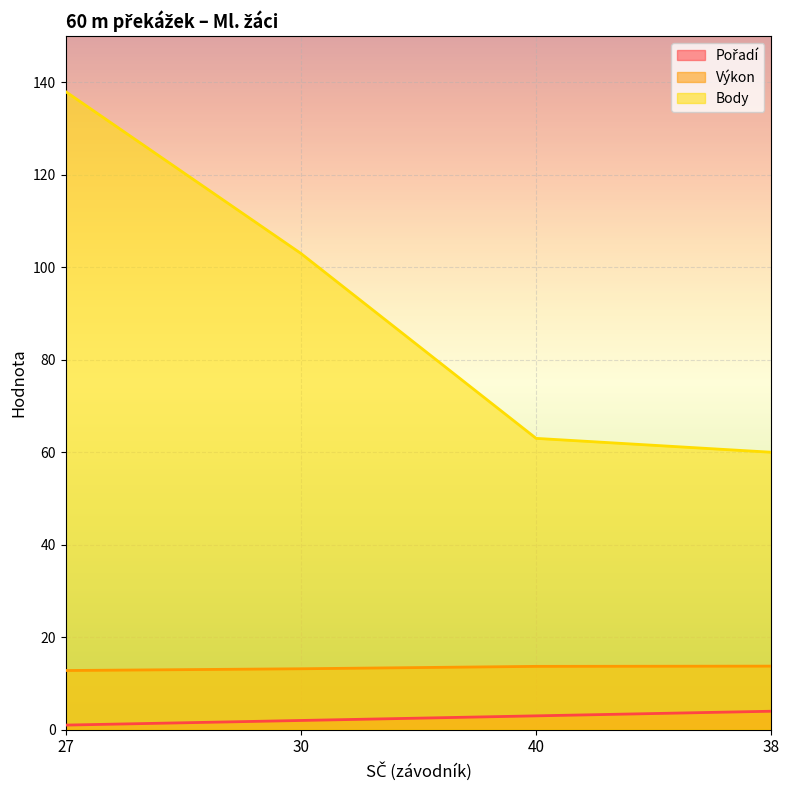

How many lines are shown in the chart?

3